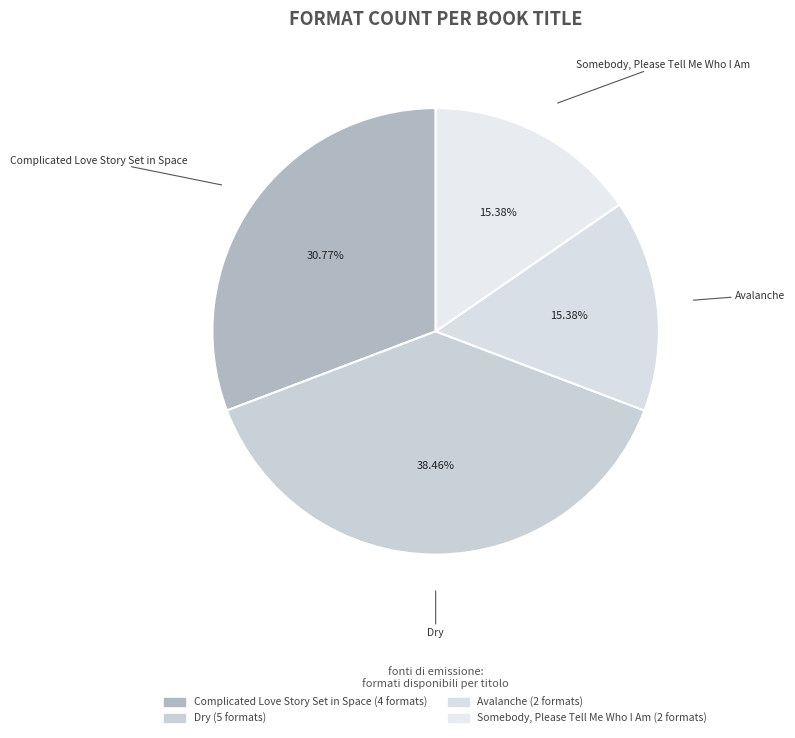

Between Avalanche and Complicated Love Story Set in Space, which is larger?

Complicated Love Story Set in Space